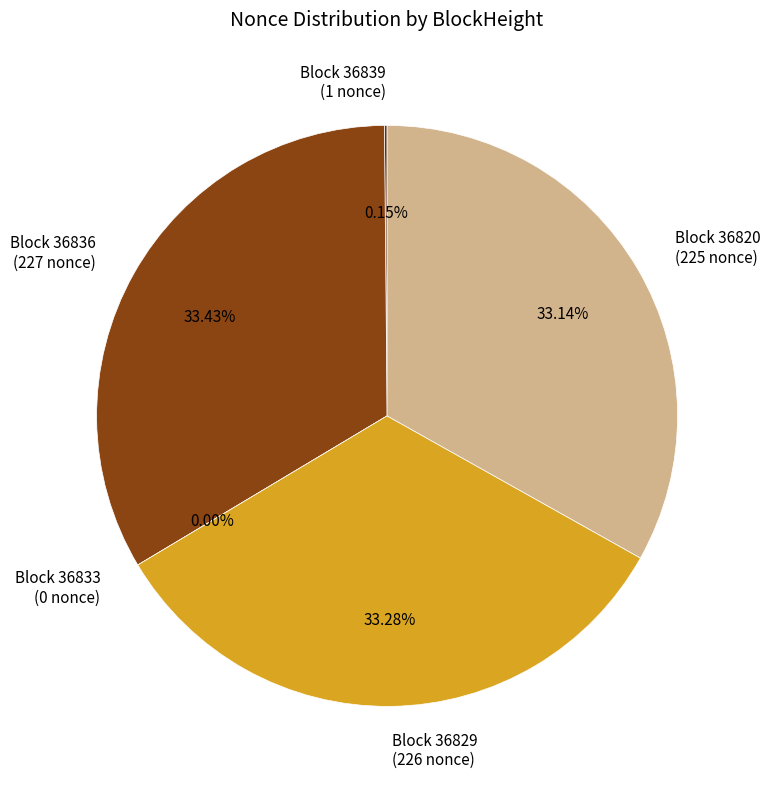

What is the total percentage of 36820 and 36836?

66.6%